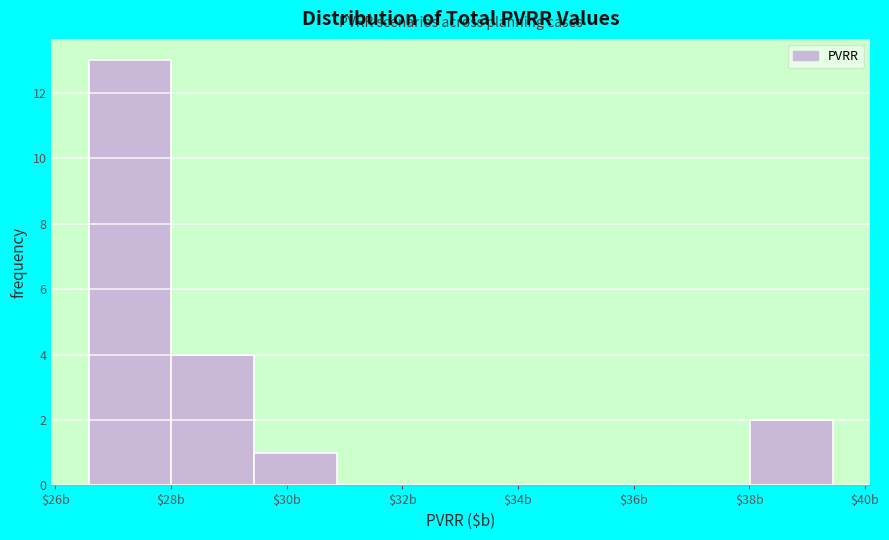

Over which range of the x-axis is the bar tallest?

26.6 to 28.0